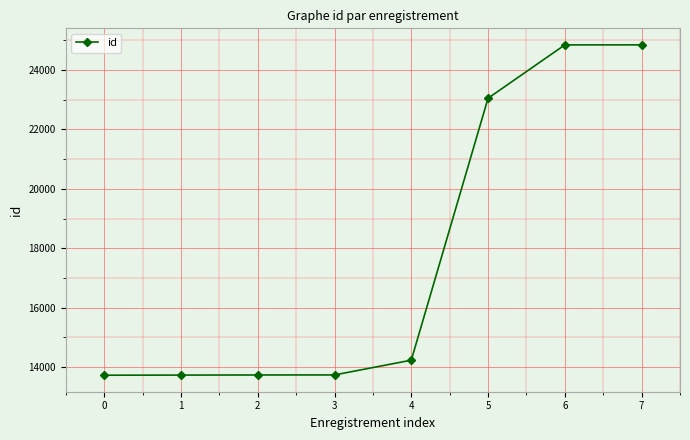

What is the minimum value shown in the chart?

13727